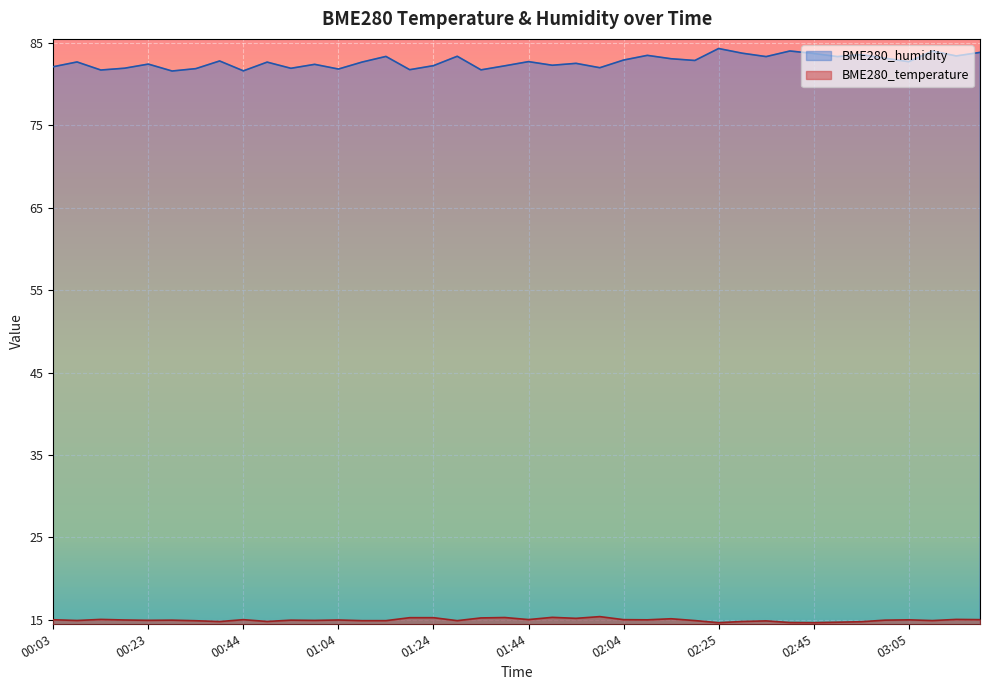

What is the difference between the maximum and minimum values in the BME280_temperature series?

0.7